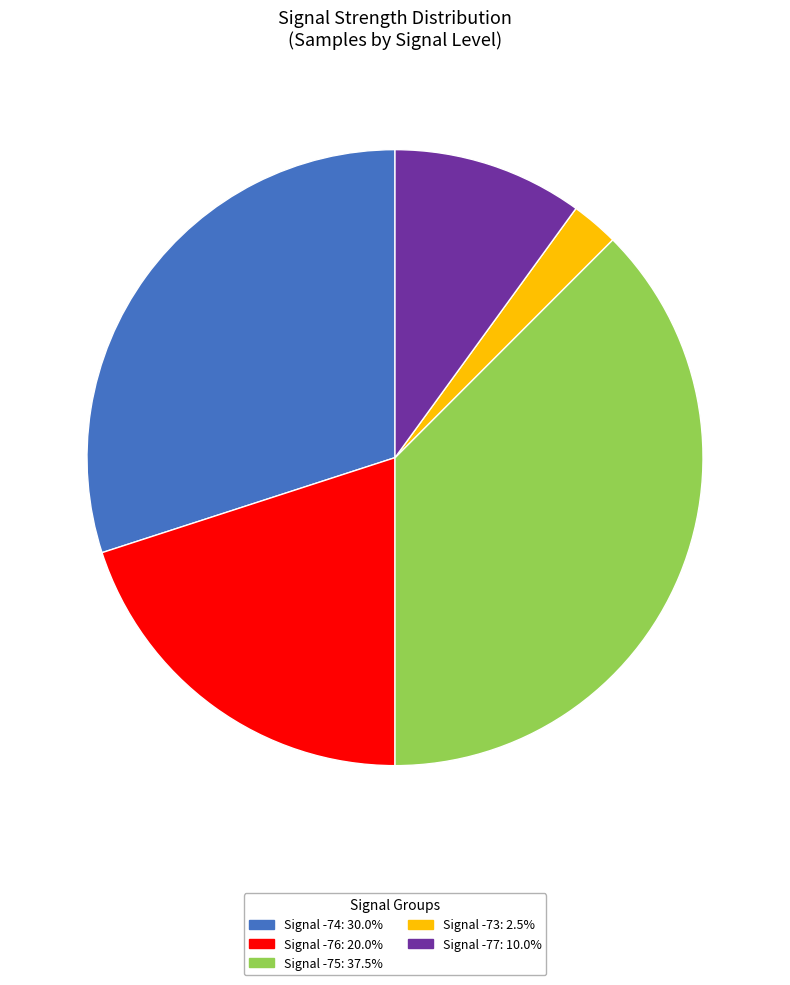

Is the sum of Signal -77: 10.0% and Signal -76: 20.0% greater than half?

No